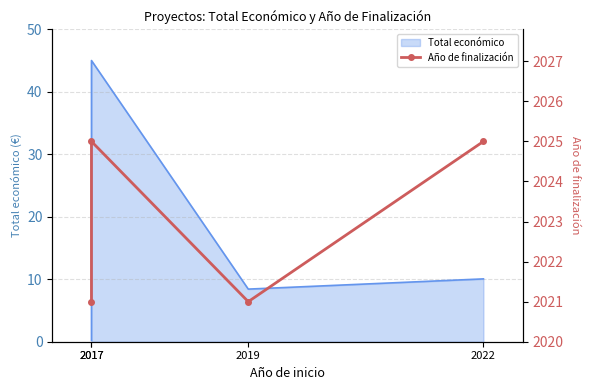

How many values are below 2025?

2